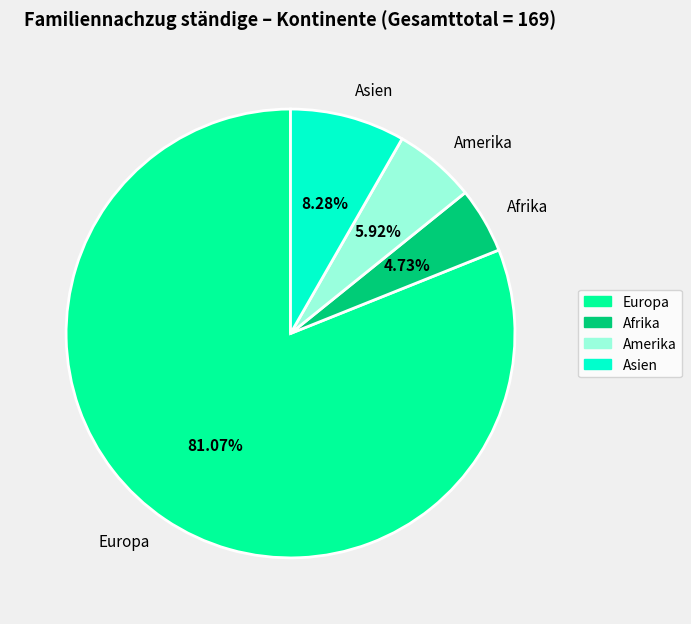

What is the majority slice?

Europa